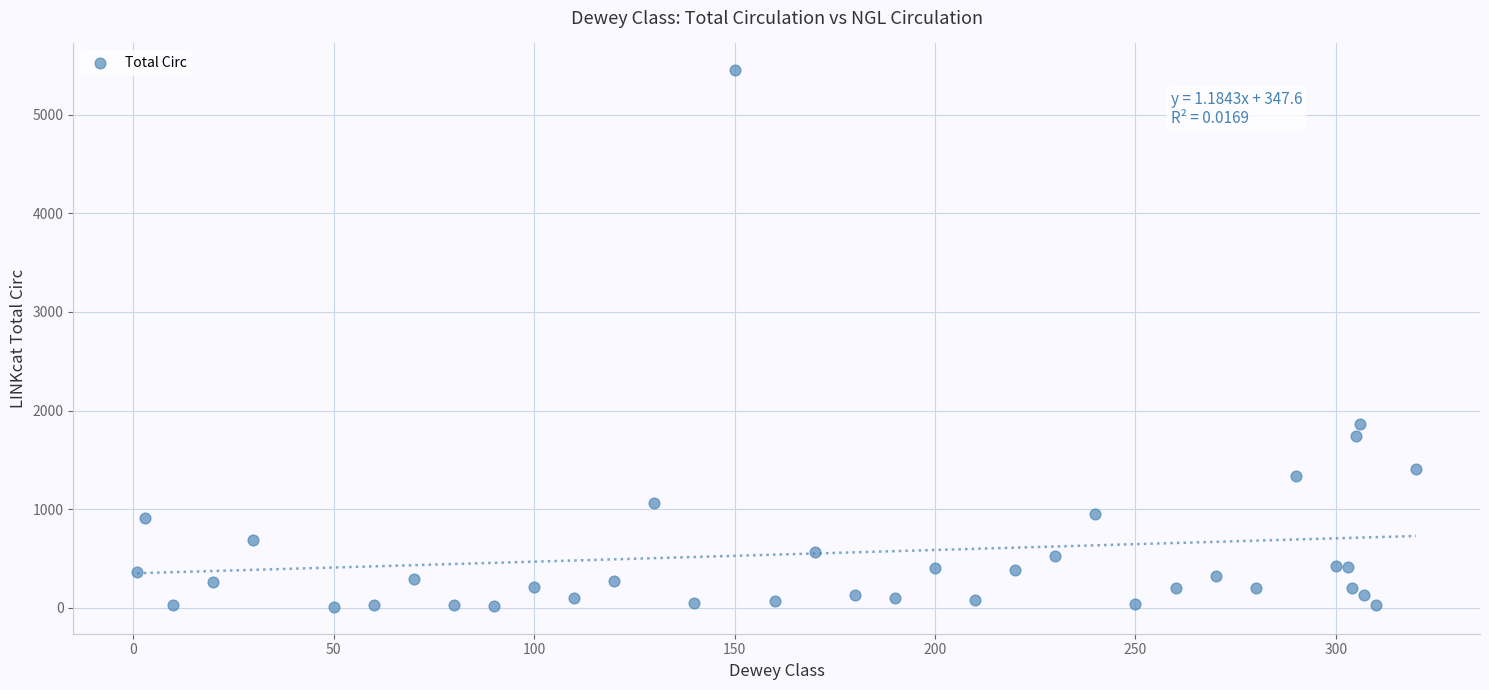

What Y value in the scatter plot is closest to 2730?

1863